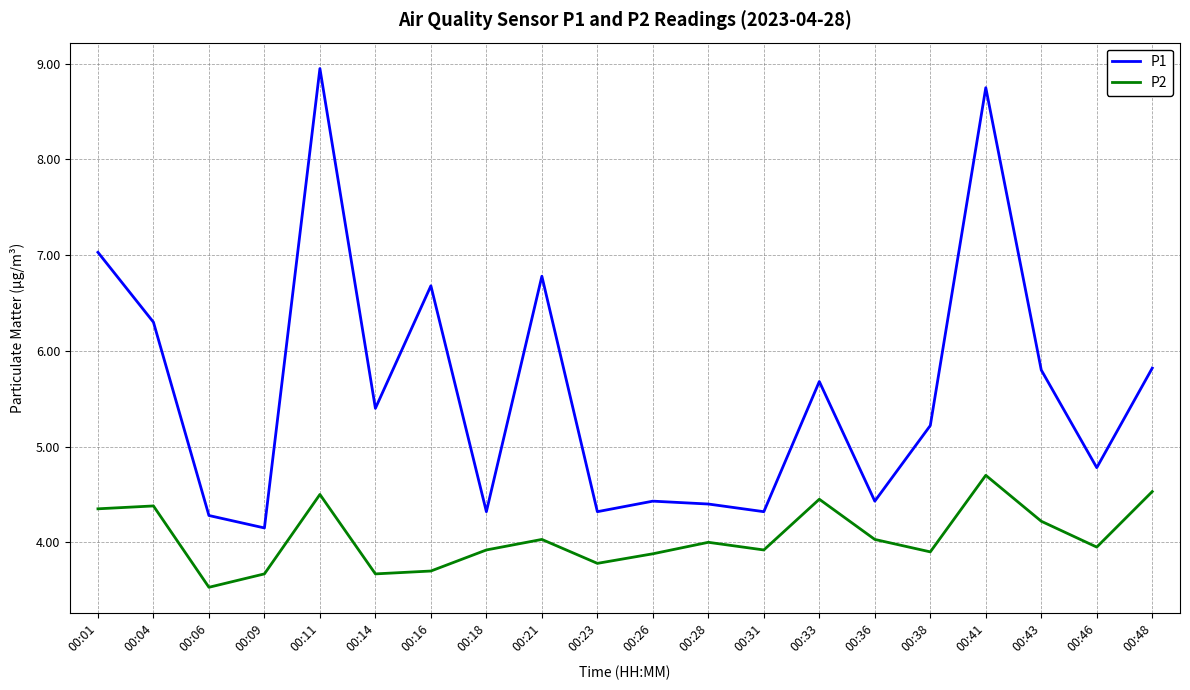

Which series has the widest spread of values?

P1